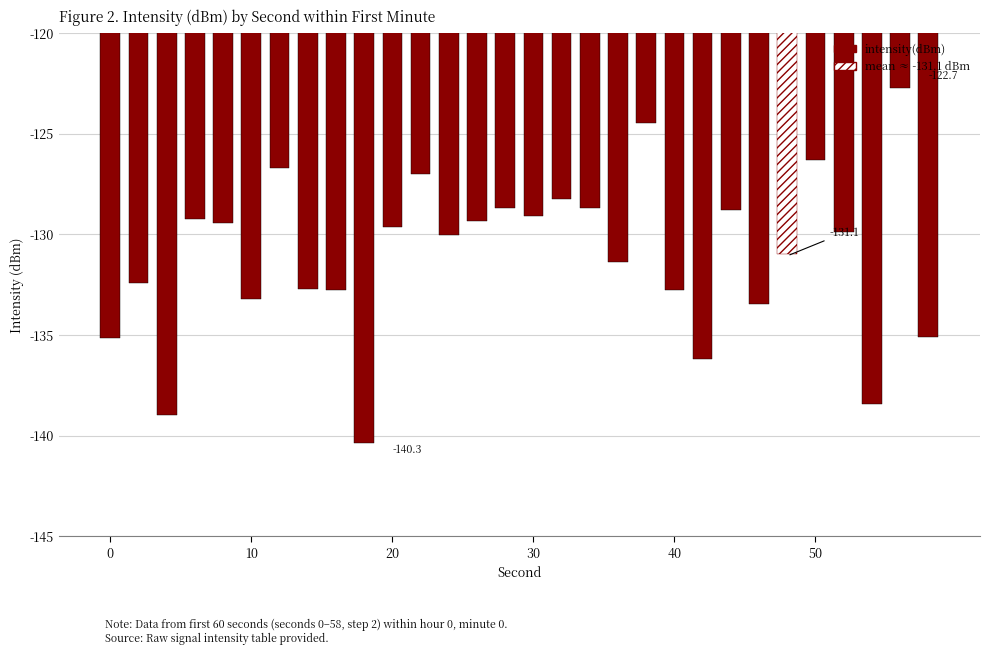

Does the chart contain any negative values?

Yes